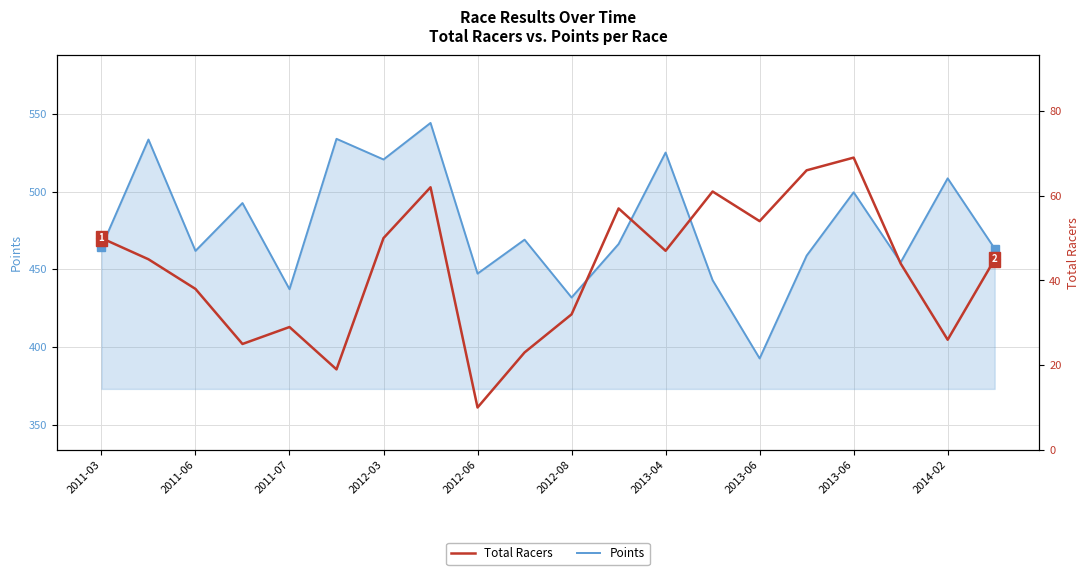

List the series in order of their peak value, highest first.

Points, Total Racers